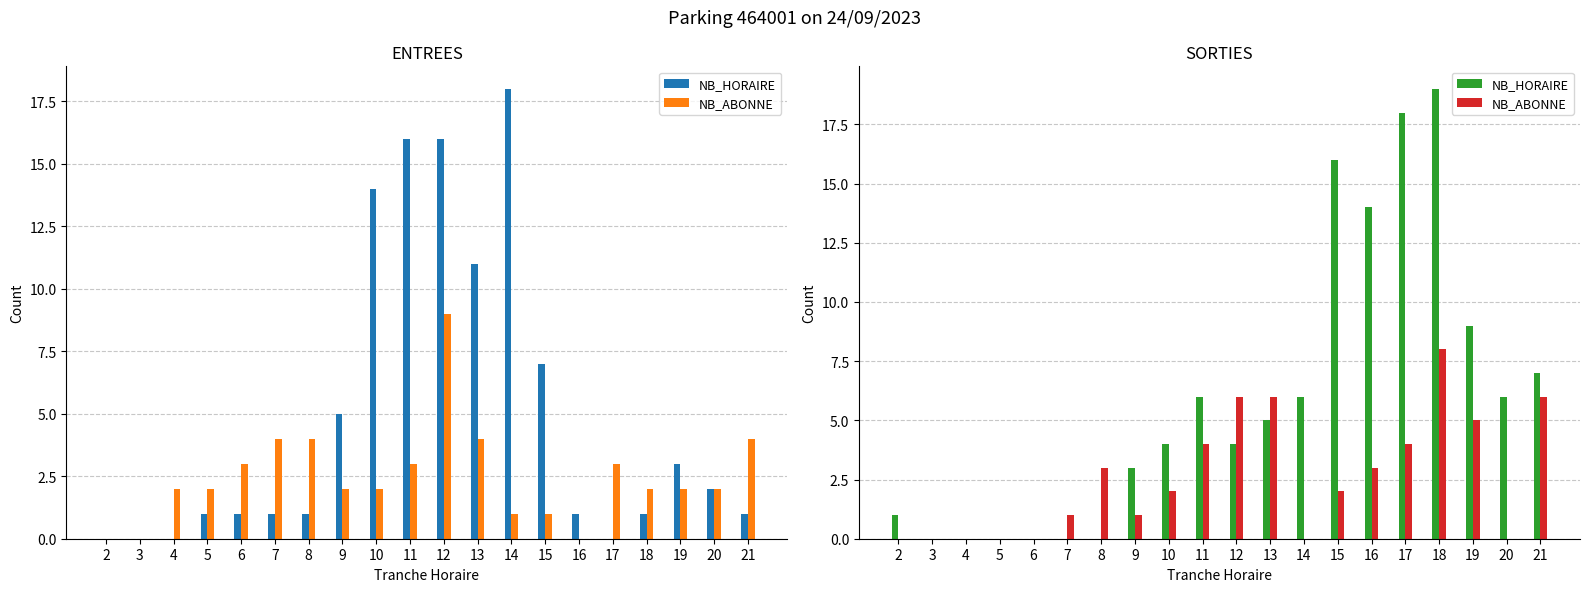

List the labels in order of NB_HORAIRE value, smallest first.

3, 4, 5, 6, 7, 8, 2, 9, 10, 12, 13, 11, 14, 20, 21, 19, 16, 15, 17, 18